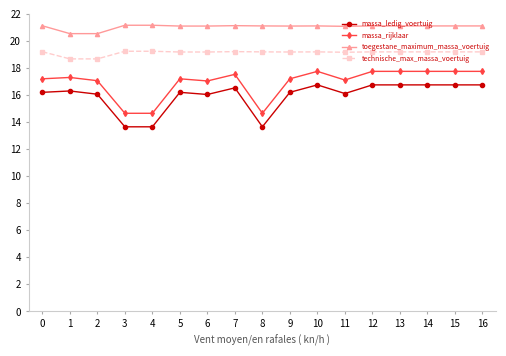

True or false: technische_max_massa_voertuig has more than 1 interior local peaks.

True